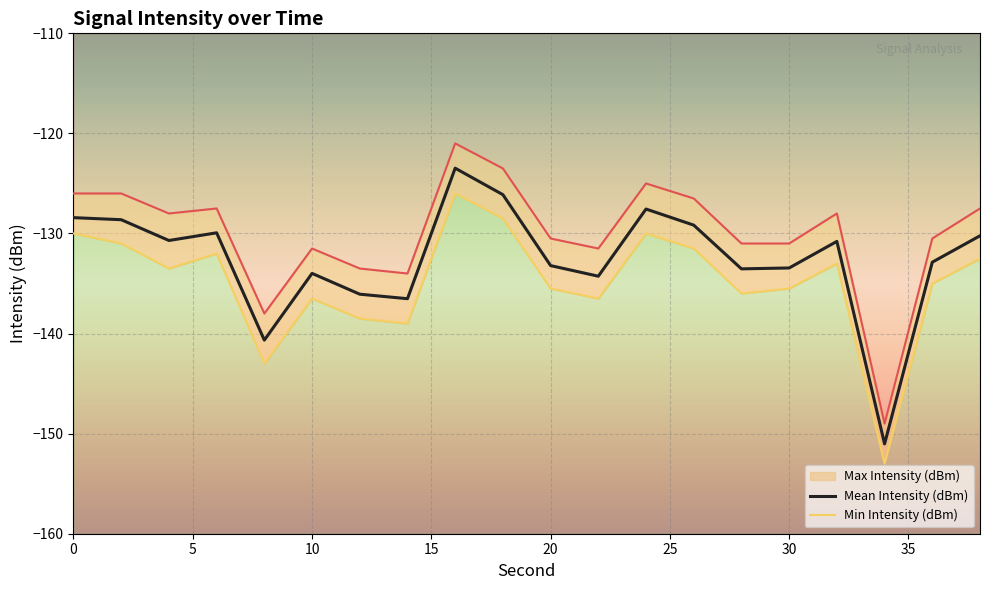

Which series has the largest total across all categories?

Max Intensity (dBm)